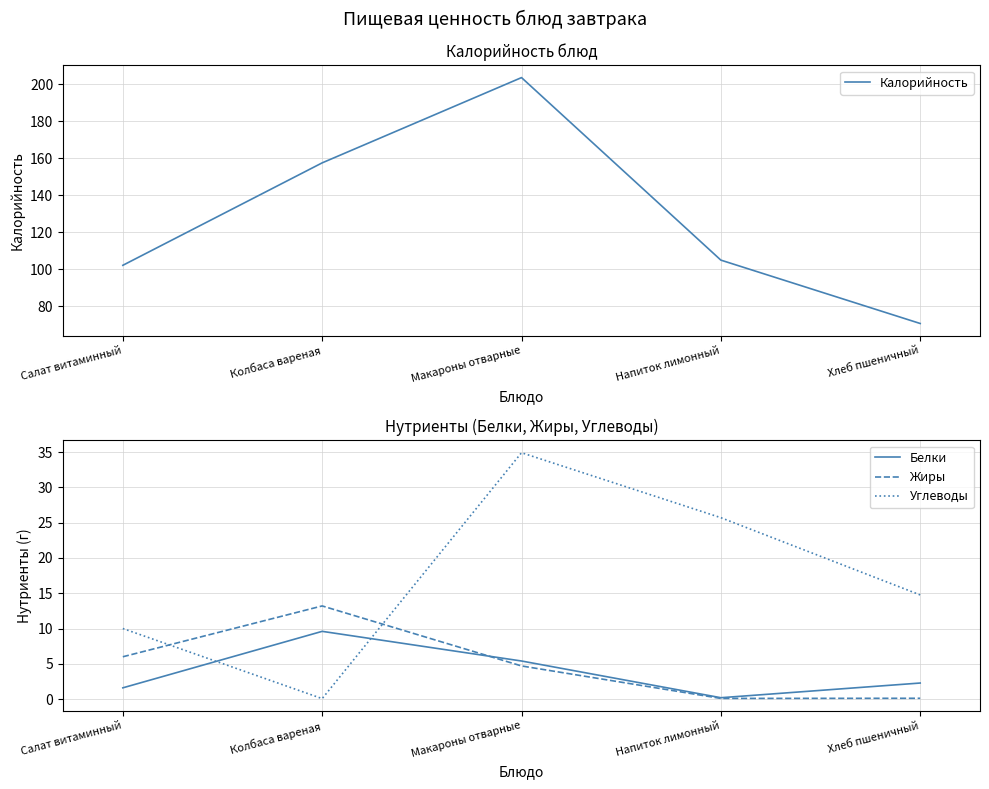

The Жиры series shows 6.8 at Макароны отварные. True or false?

False